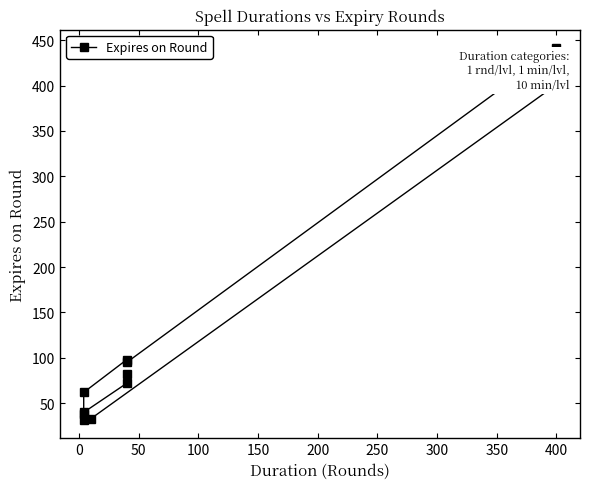

What is the sum of all values?

1394